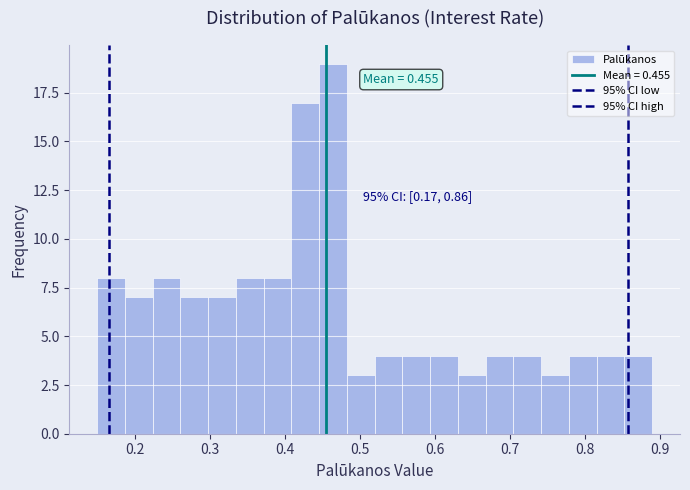

Read against the x-axis, roughly where is the centre of the tallest bar?

0.46